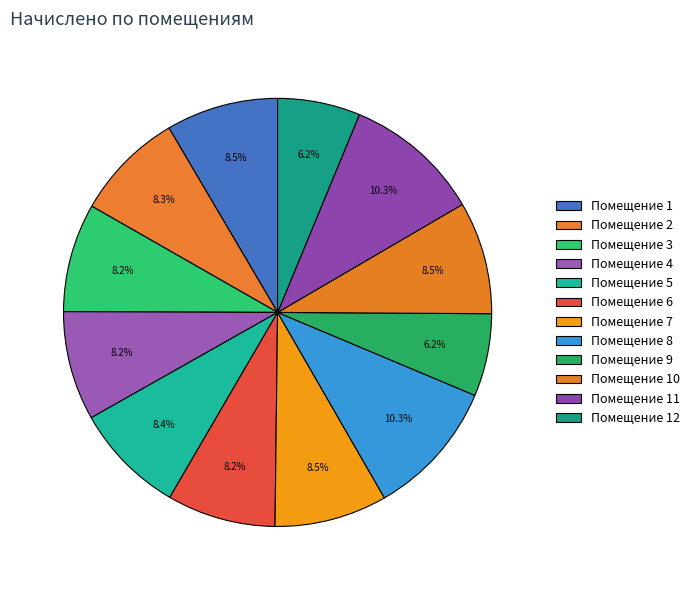

What is the smallest slice in the pie chart?

9